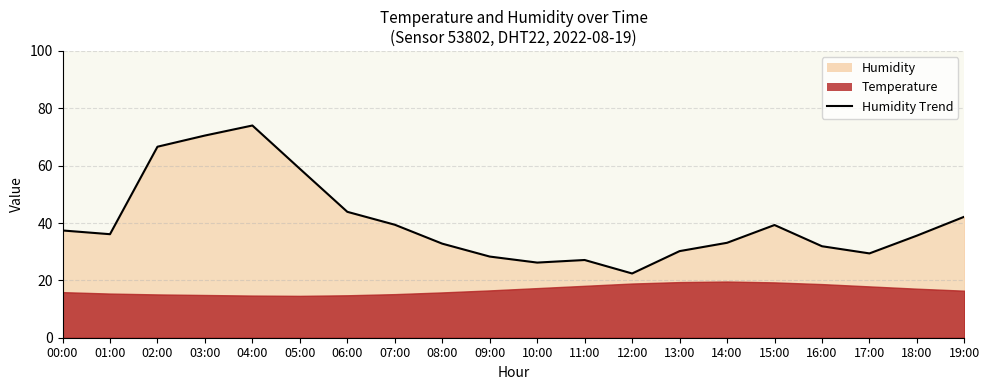

Reading left to right, extract all data points from this chart.

37.4	36.1	66.6	70.5	74.0	58.9	43.9	39.4	32.8	28.3	26.2	27.1	22.4	30.2	33.1	39.3	31.9	29.4	35.6	42.2